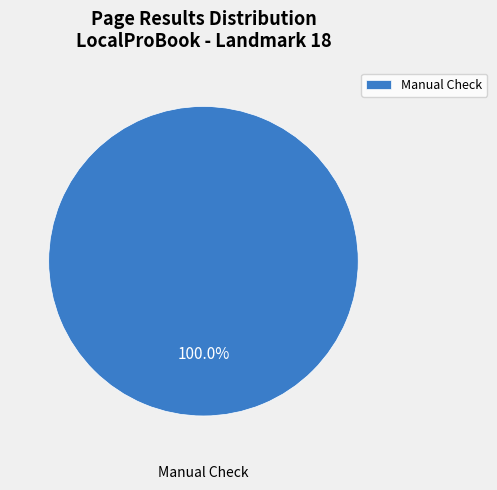

How many slices are in this pie chart?

1